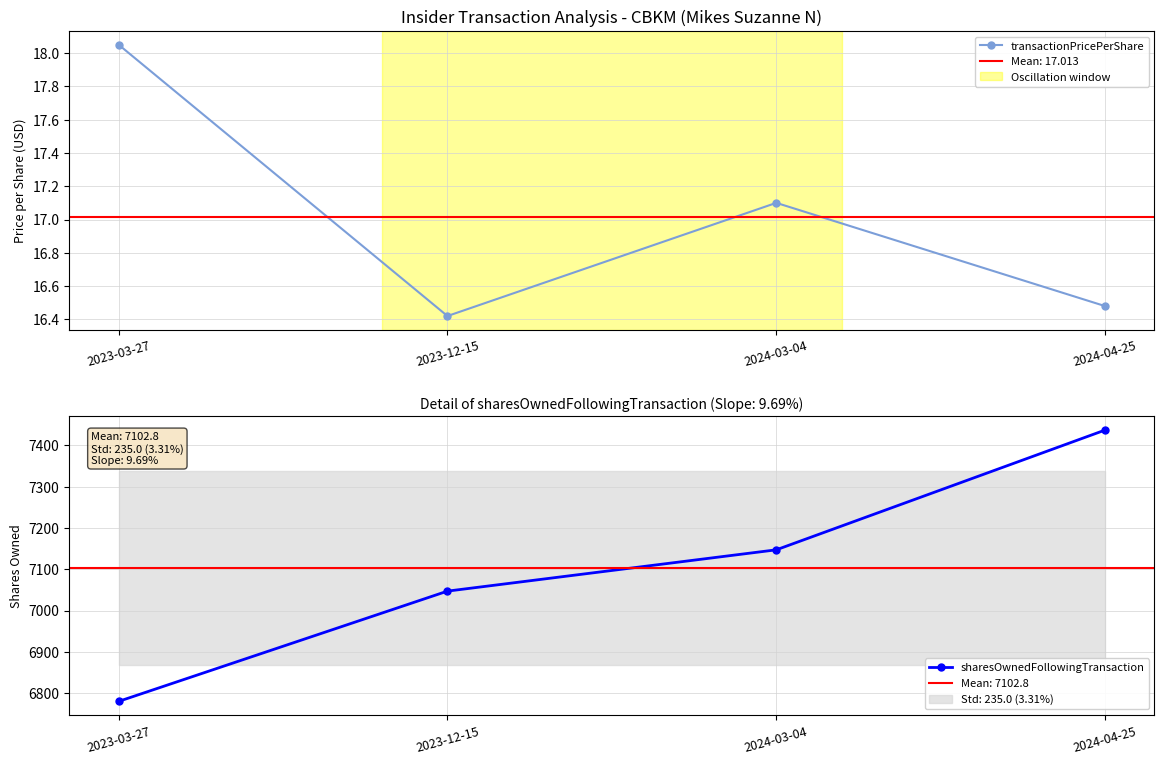

Is it true that sharesOwnedFollowingTransaction equals 7437.0 at 2024-04-25?

True